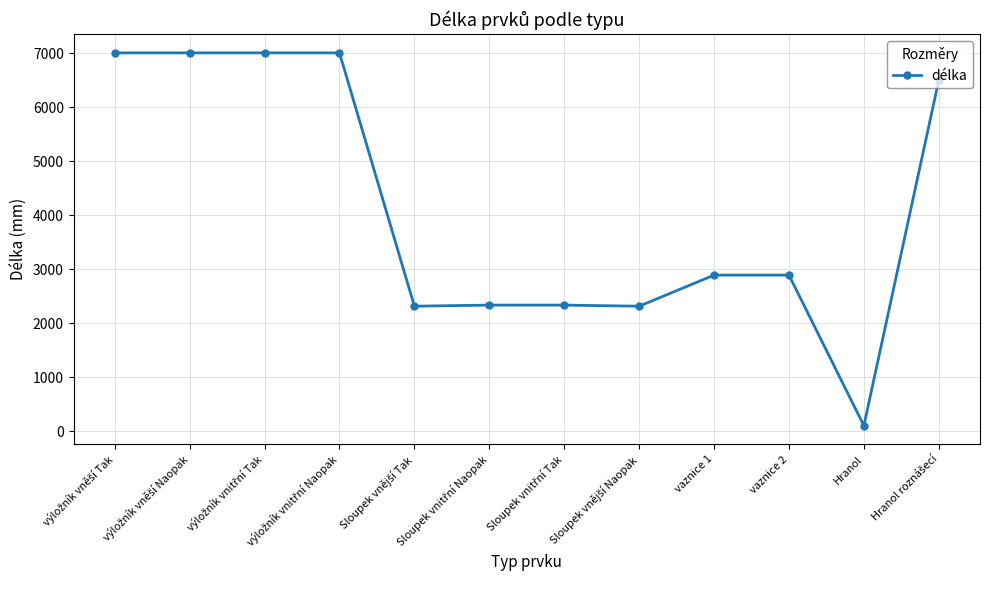

What is the greatest value displayed?

7003.0